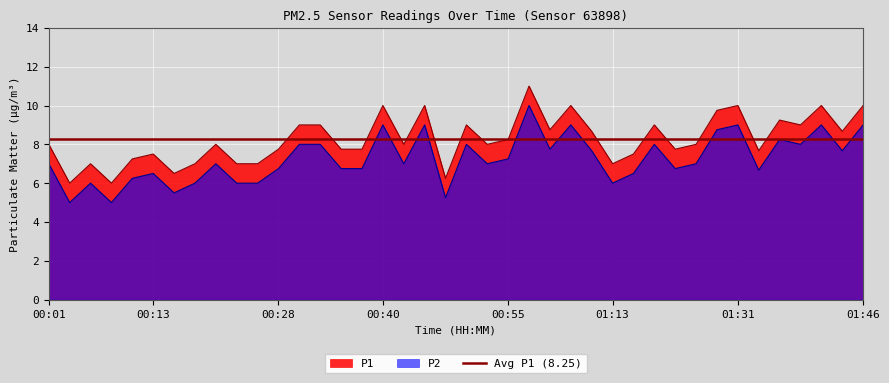

How many data points in P2 are less than 7?

17